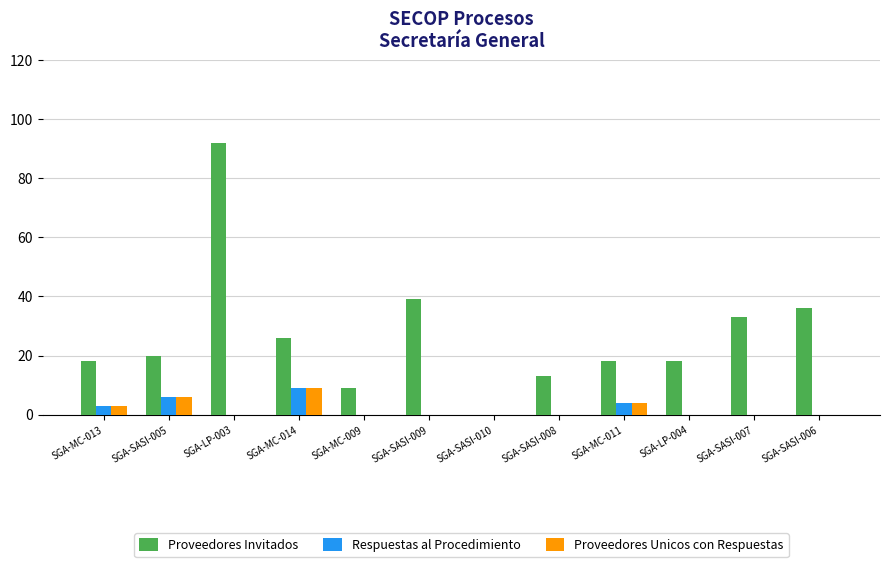

What are all the series names shown in the legend?

Proveedores Invitados, Respuestas al Procedimiento, Proveedores Unicos con Respuestas